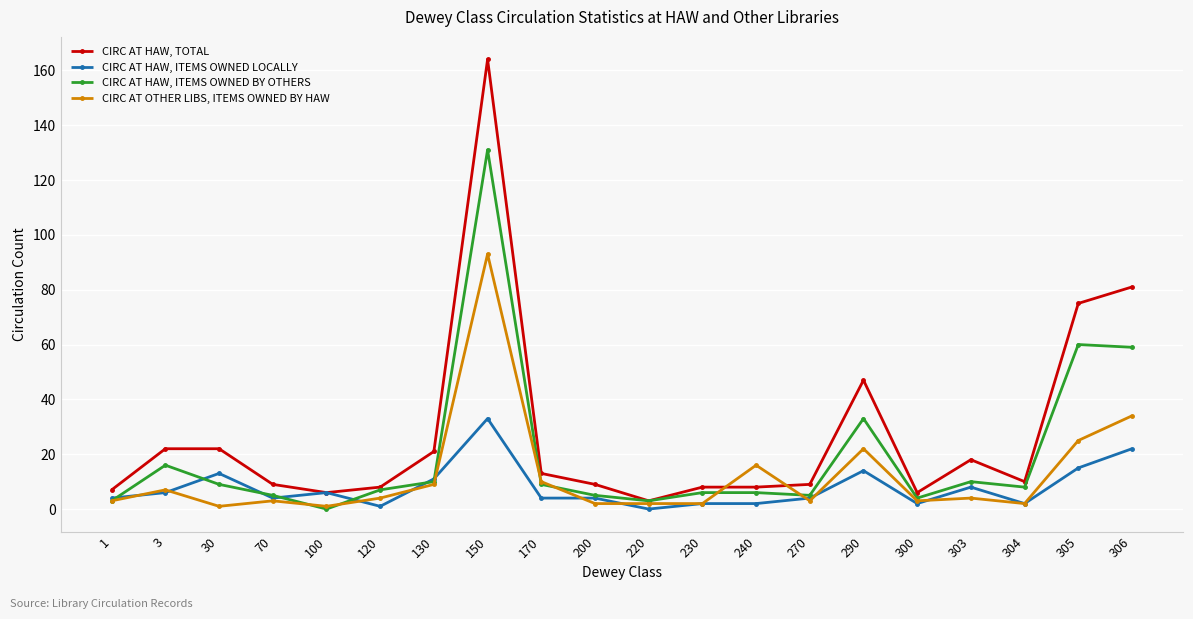

Is the value of CIRC AT HAW, TOTAL at 150 greater than the value of CIRC AT OTHER LIBS, ITEMS OWNED BY HAW at 200?

Yes